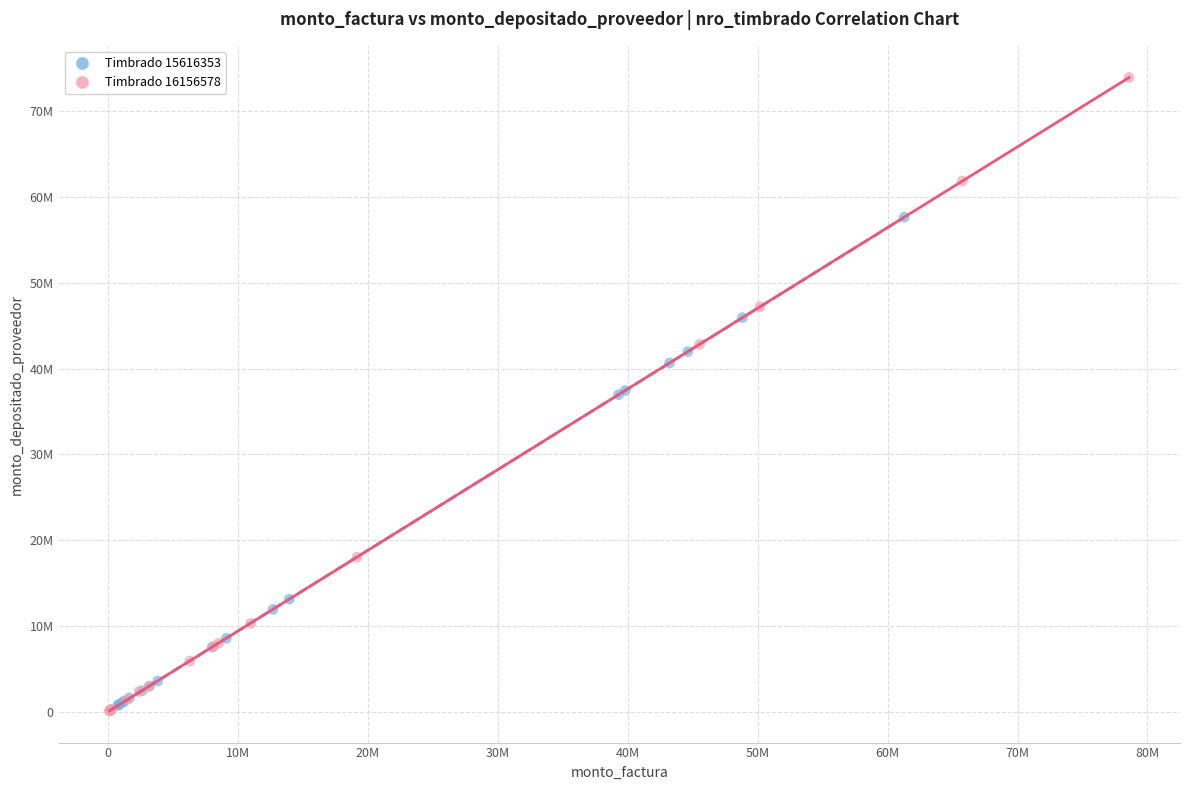

What are all the series names shown in the legend?

Timbrado 15616353, Timbrado 16156578